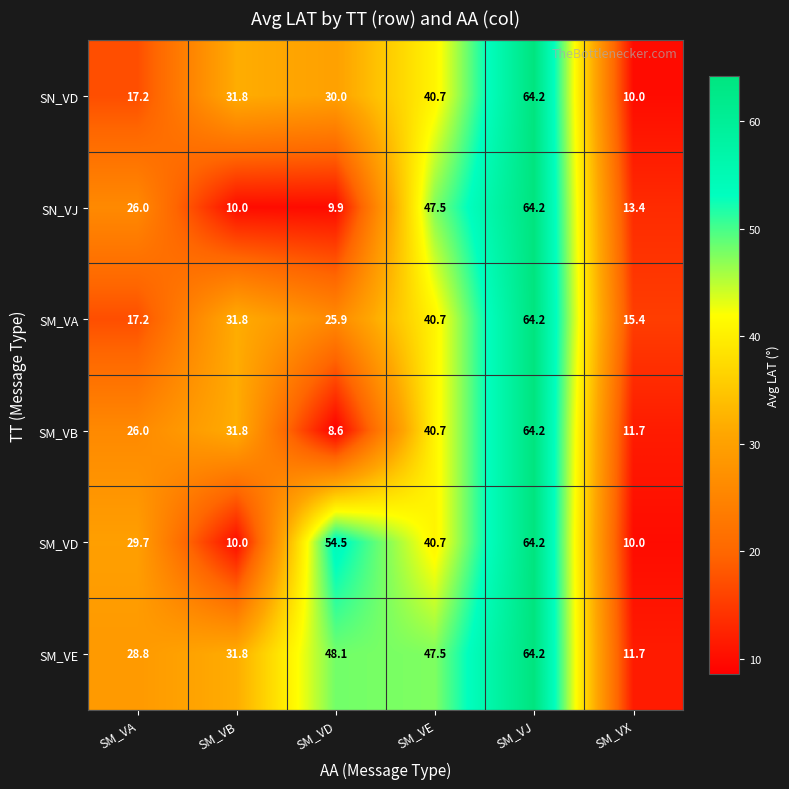

Is it true that SM_VE equals 48.1 at SM_VD?

True